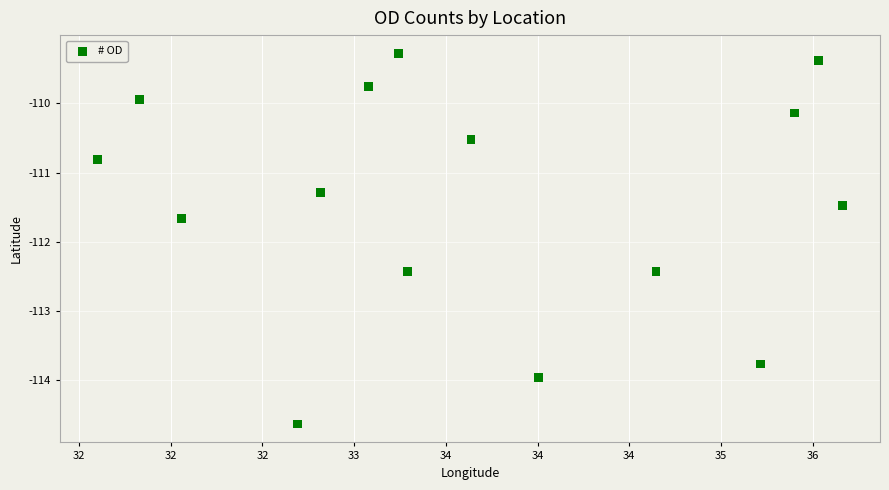

What Y value in the scatter plot is closest to -111?

-110.8